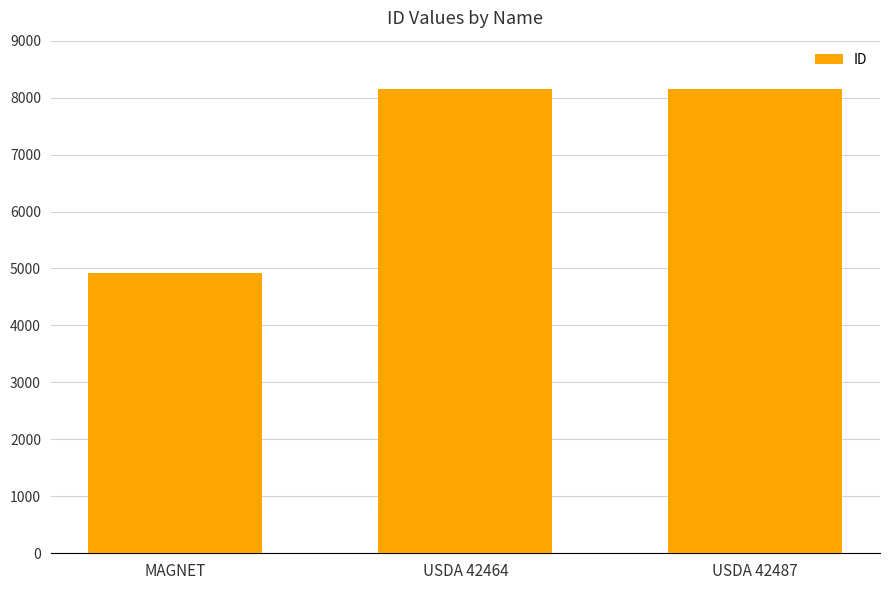

What is the label of the 2nd bar from the right?

USDA 42464